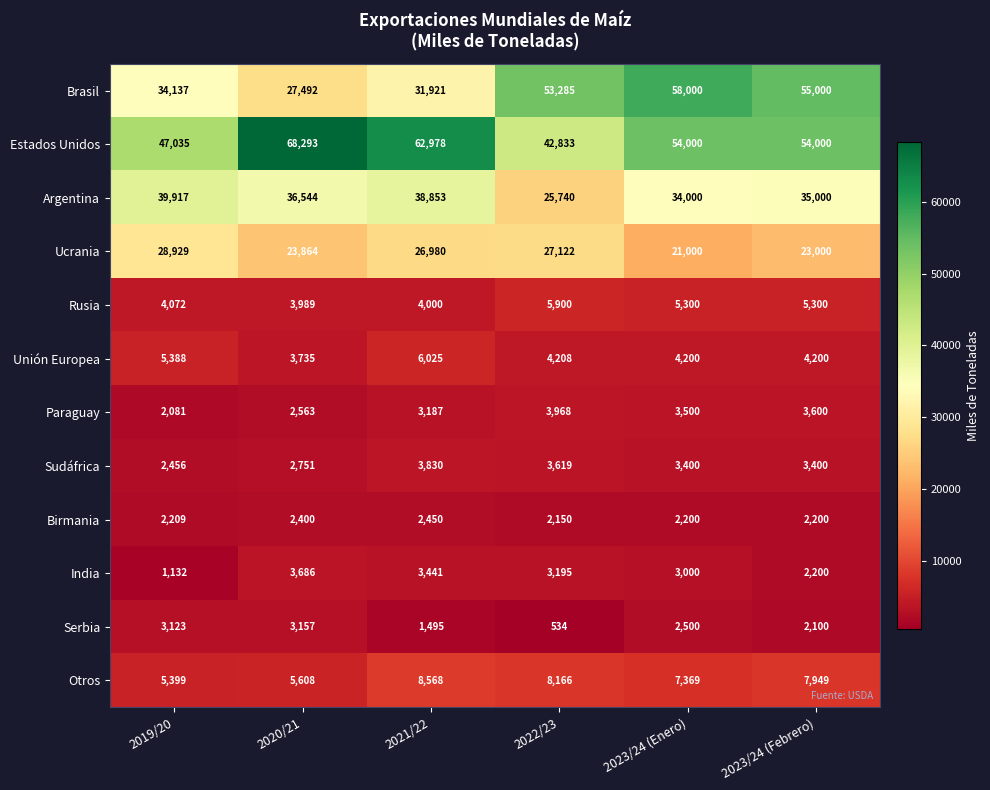

True or false: Sudáfrica has a value of 2751 at 2020/21.

True